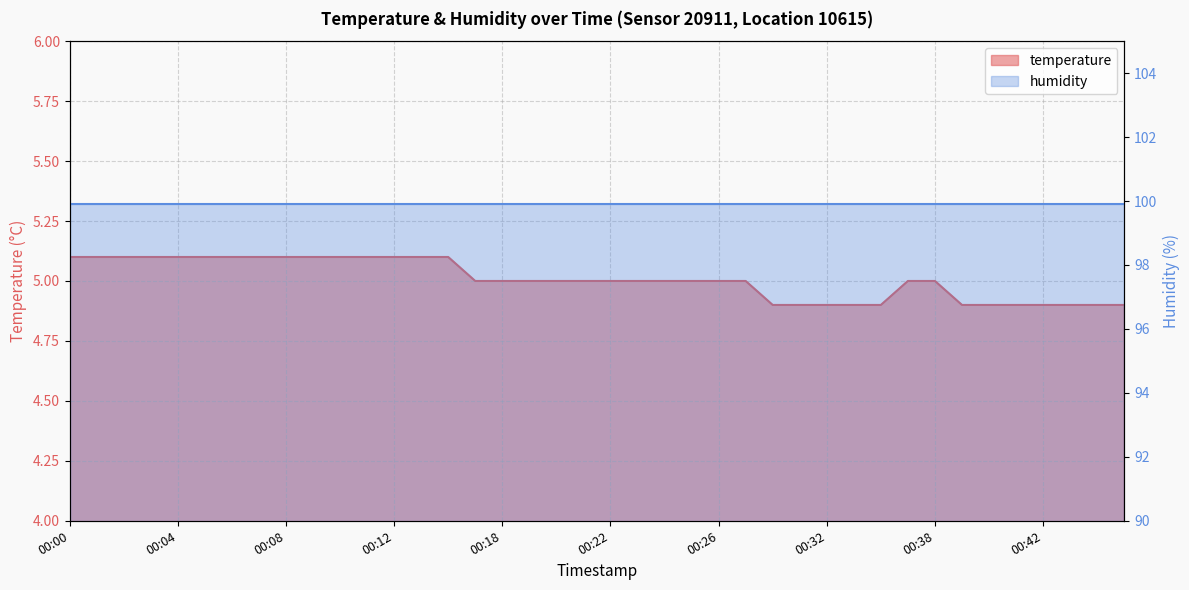

How many data points are less than 5?

12